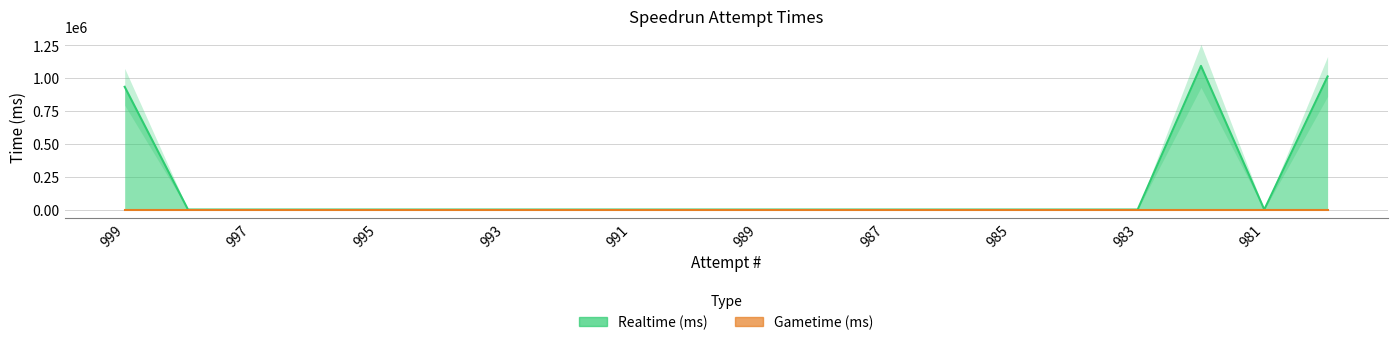

Is it true that the value at 996 is 0?

True